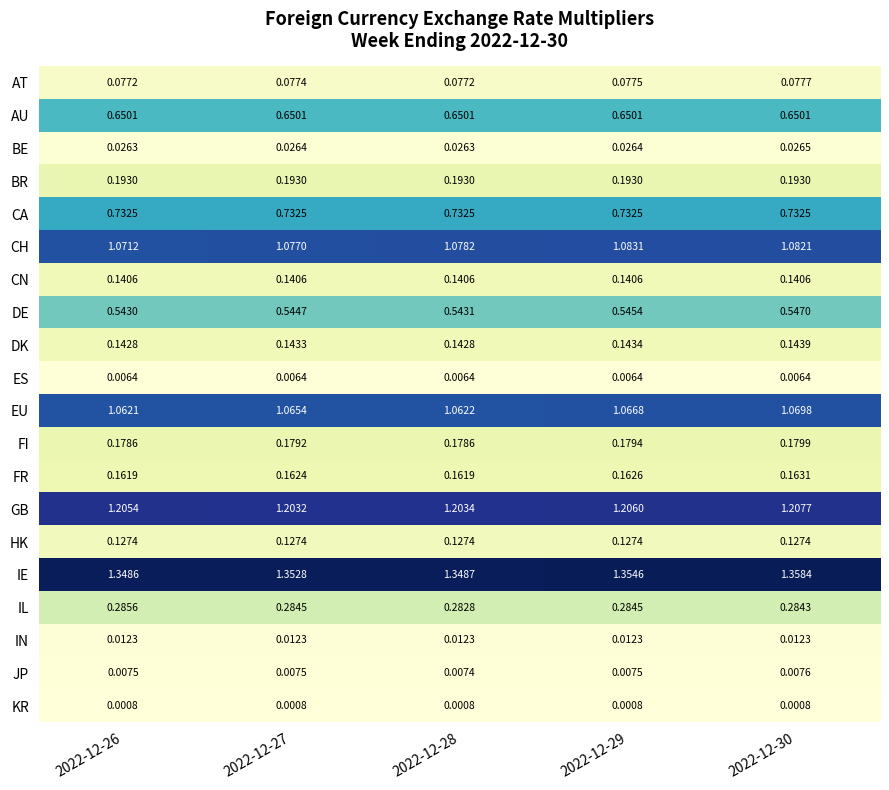

At 2022-12-27, list the series in order from smallest to largest.

KR, ES, JP, IN, BE, AT, HK, CN, DK, FR, FI, BR, IL, DE, AU, CA, EU, CH, GB, IE